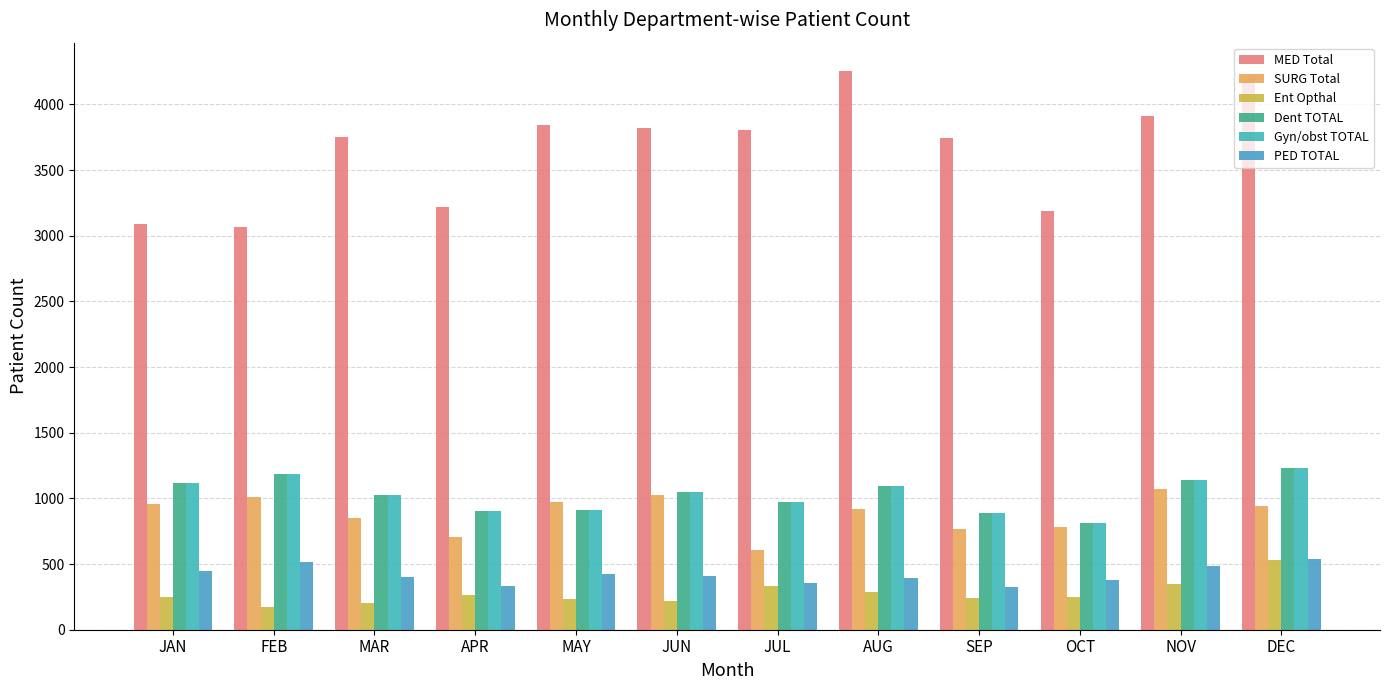

What is the difference between the second highest and second lowest values in the SURG Total series?

319